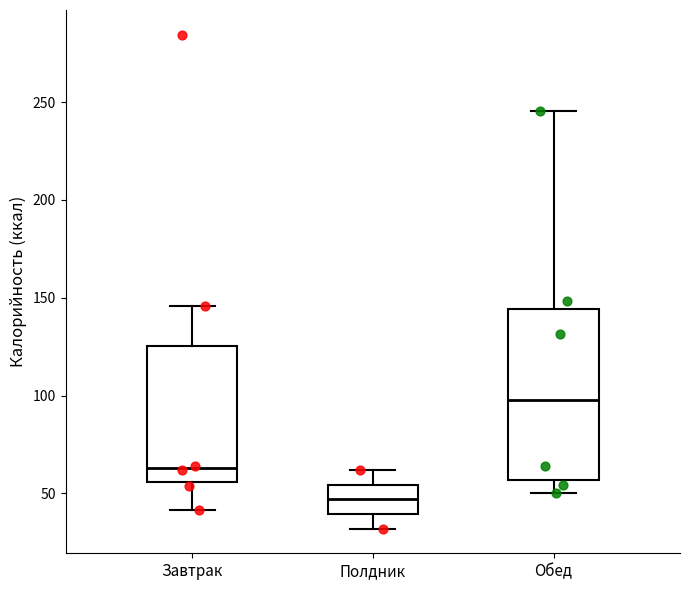

Reading left to right, transcribe this box plot: for each box, give where its median line is, the range the box spans, and where its two whiskers end, as read against the y-axis. The values are not printed on the chart, so give them approximately, as read against the axis.

Завтрак: median 65, box 55 to 125, whiskers 40 to 145
Полдник: median 45, box 40 to 55, whiskers 30 to 60
Обед: median 100, box 55 to 145, whiskers 50 to 245